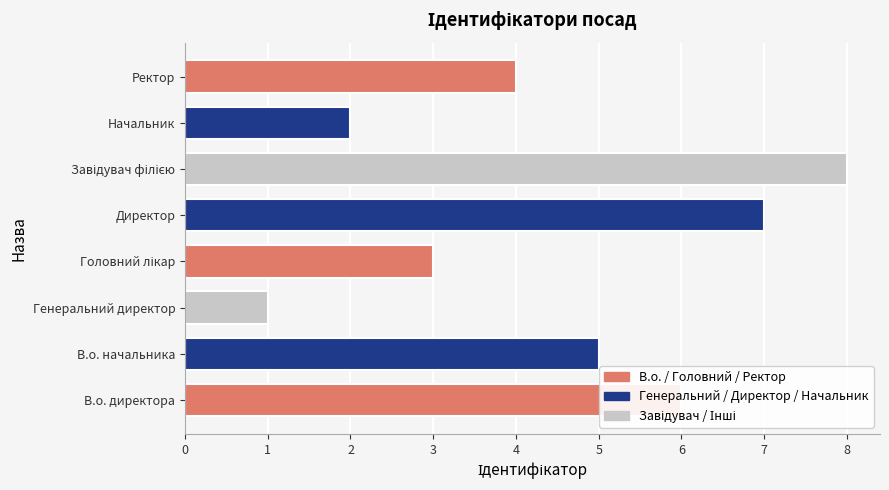

Is it true that the value at В.о. начальника is 5?

True